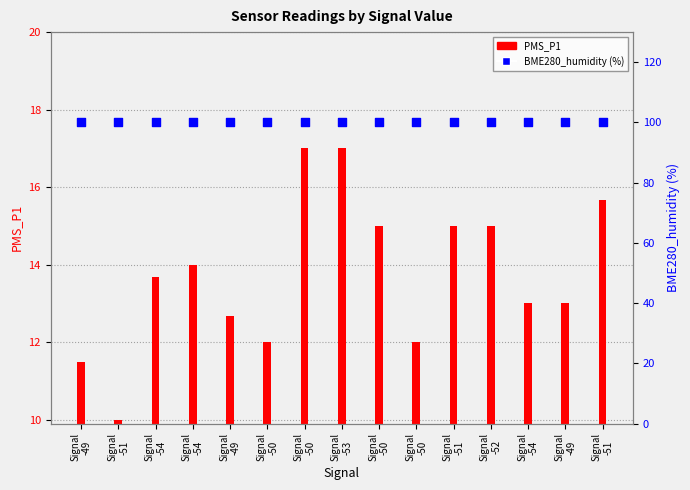

Which series has the widest spread of Y values?

PMS_P1